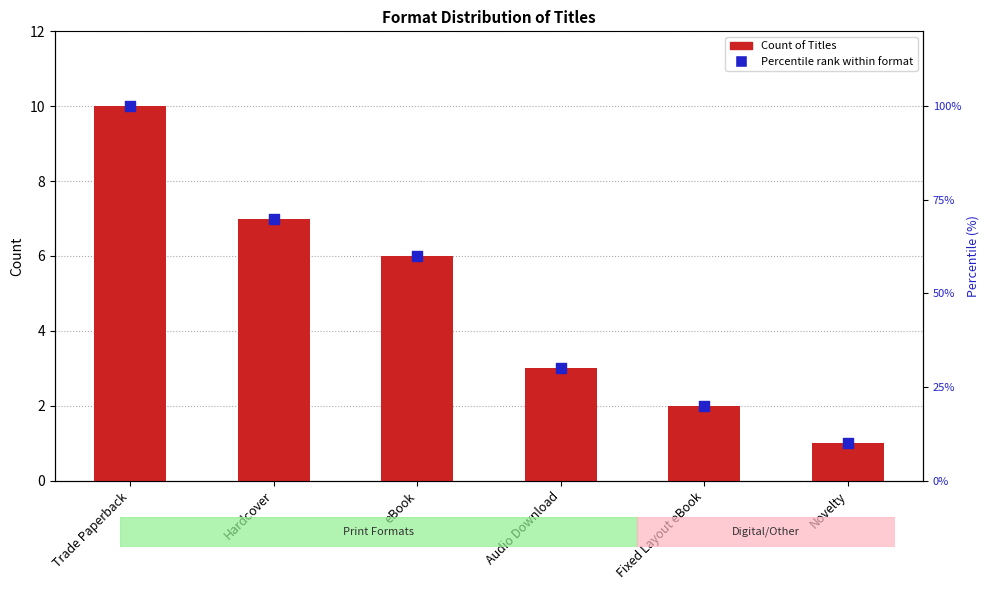

What is the total value across all series at Fixed Layout eBook?

22